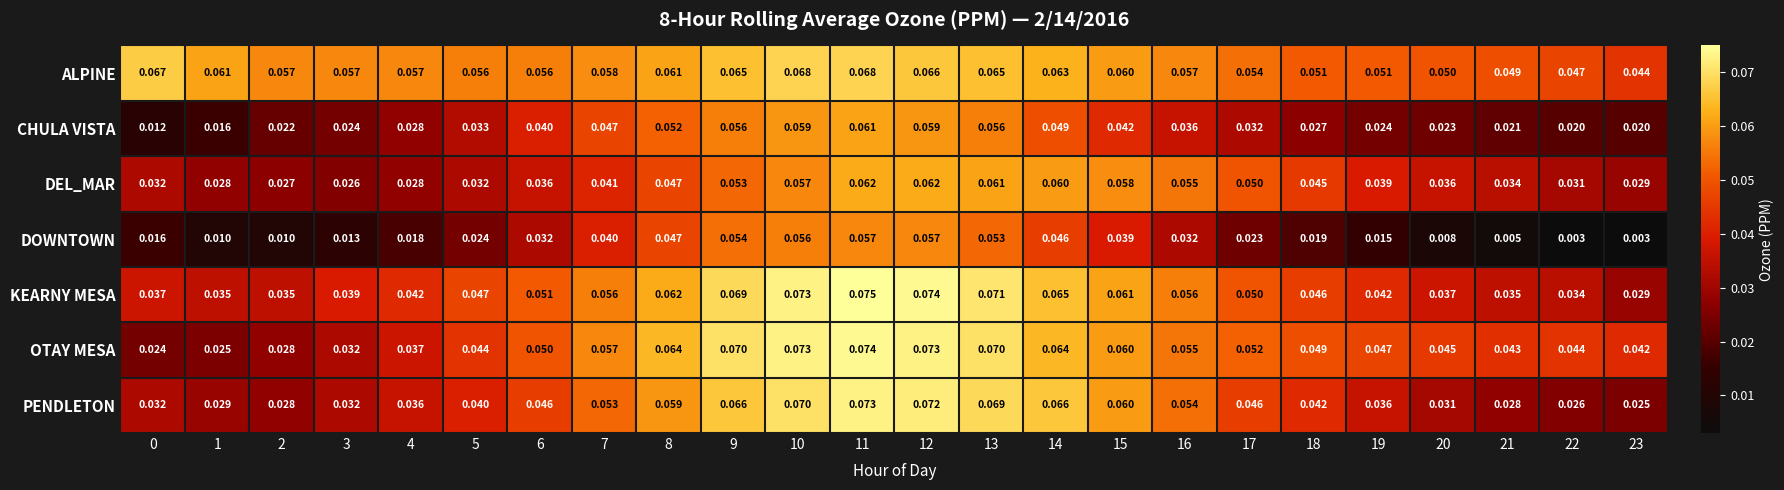

Is the value of OTAY MESA at 21 greater than the value of DEL_MAR at 6?

Yes